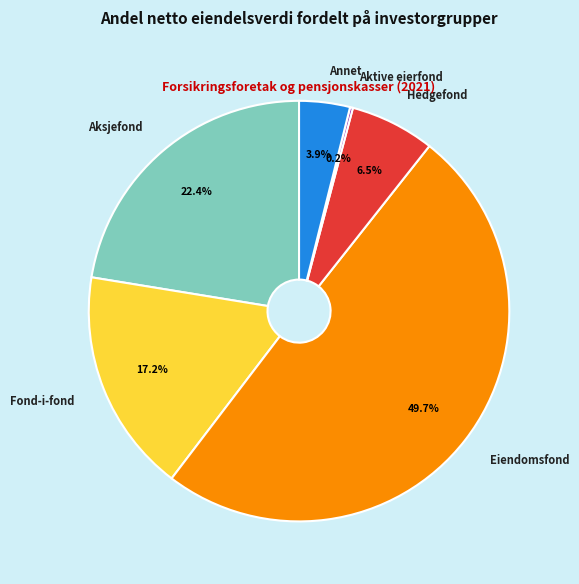

Combined, do Aksjefond and Fond-i-fond account for over 50%?

No